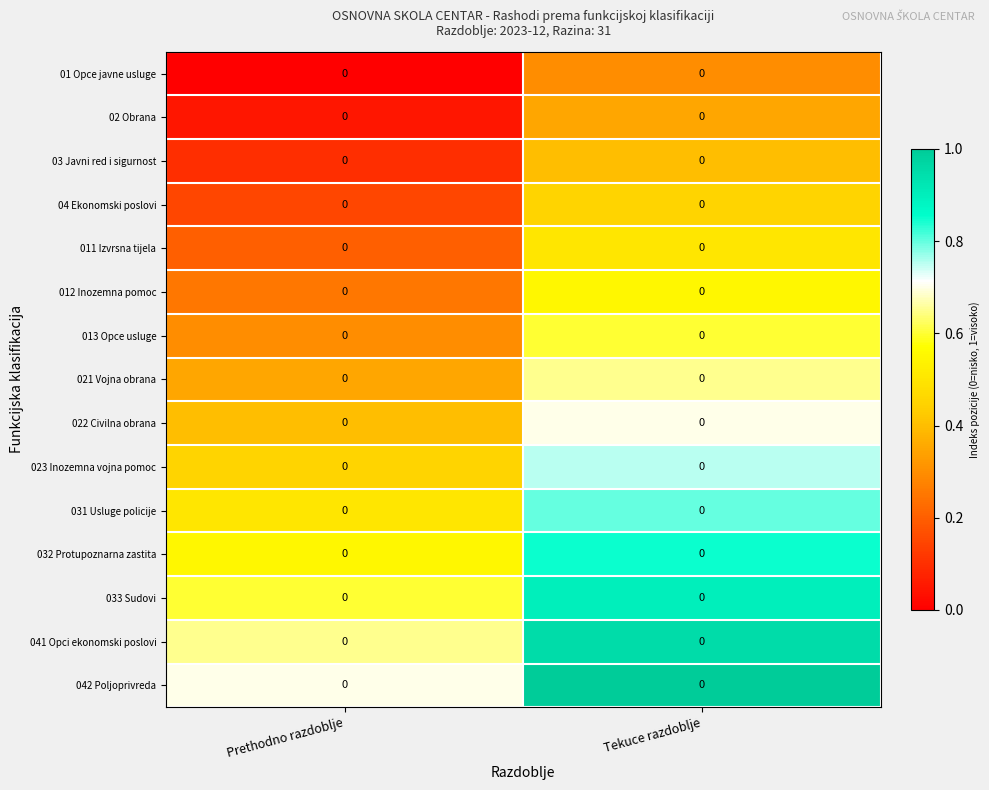

Count the number of data series in this chart.

15